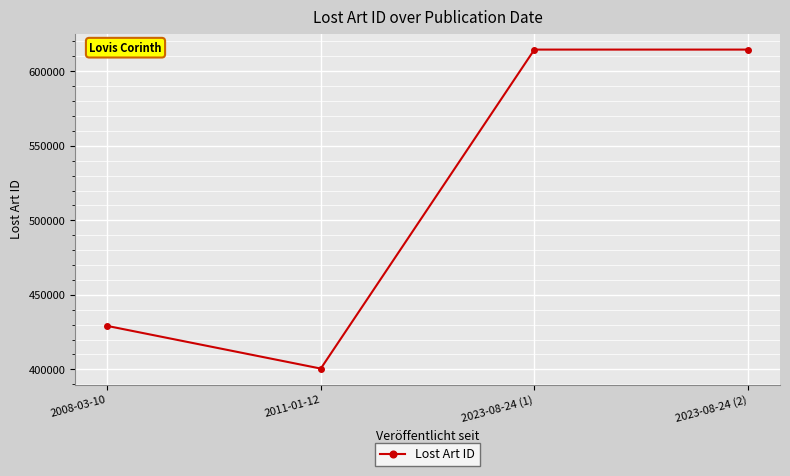

Is it true that the value at 2008-03-10 is 429154?

True